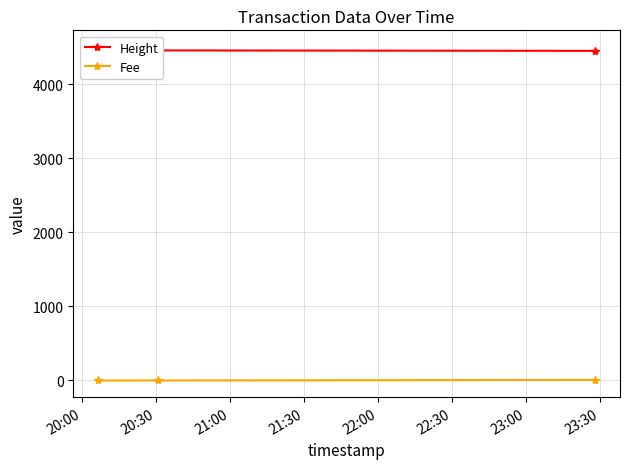

Is it true that Fee equals 0.4 at 20:30?

True